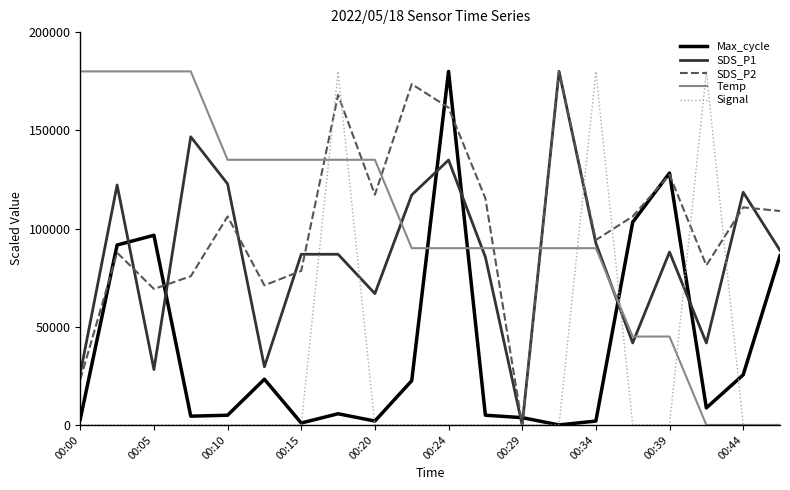

How many interior local valleys does the SDS_P2 series have?

6